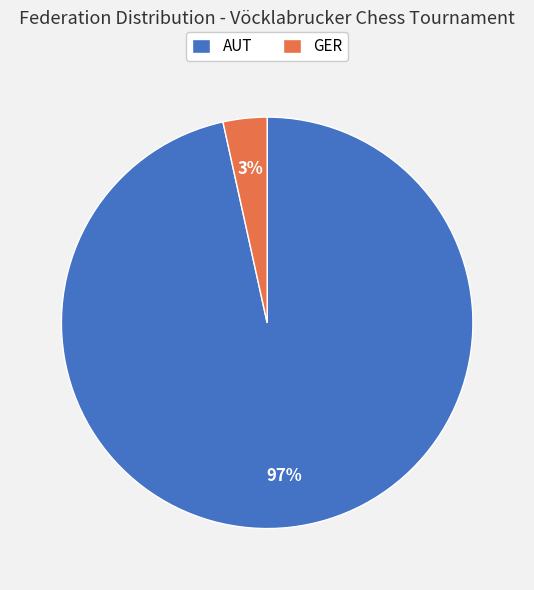

How many segments does this pie chart have?

2